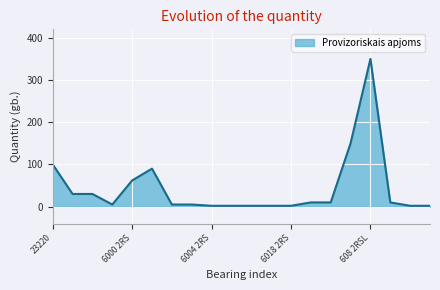

What is the maximum value shown in the chart?

350